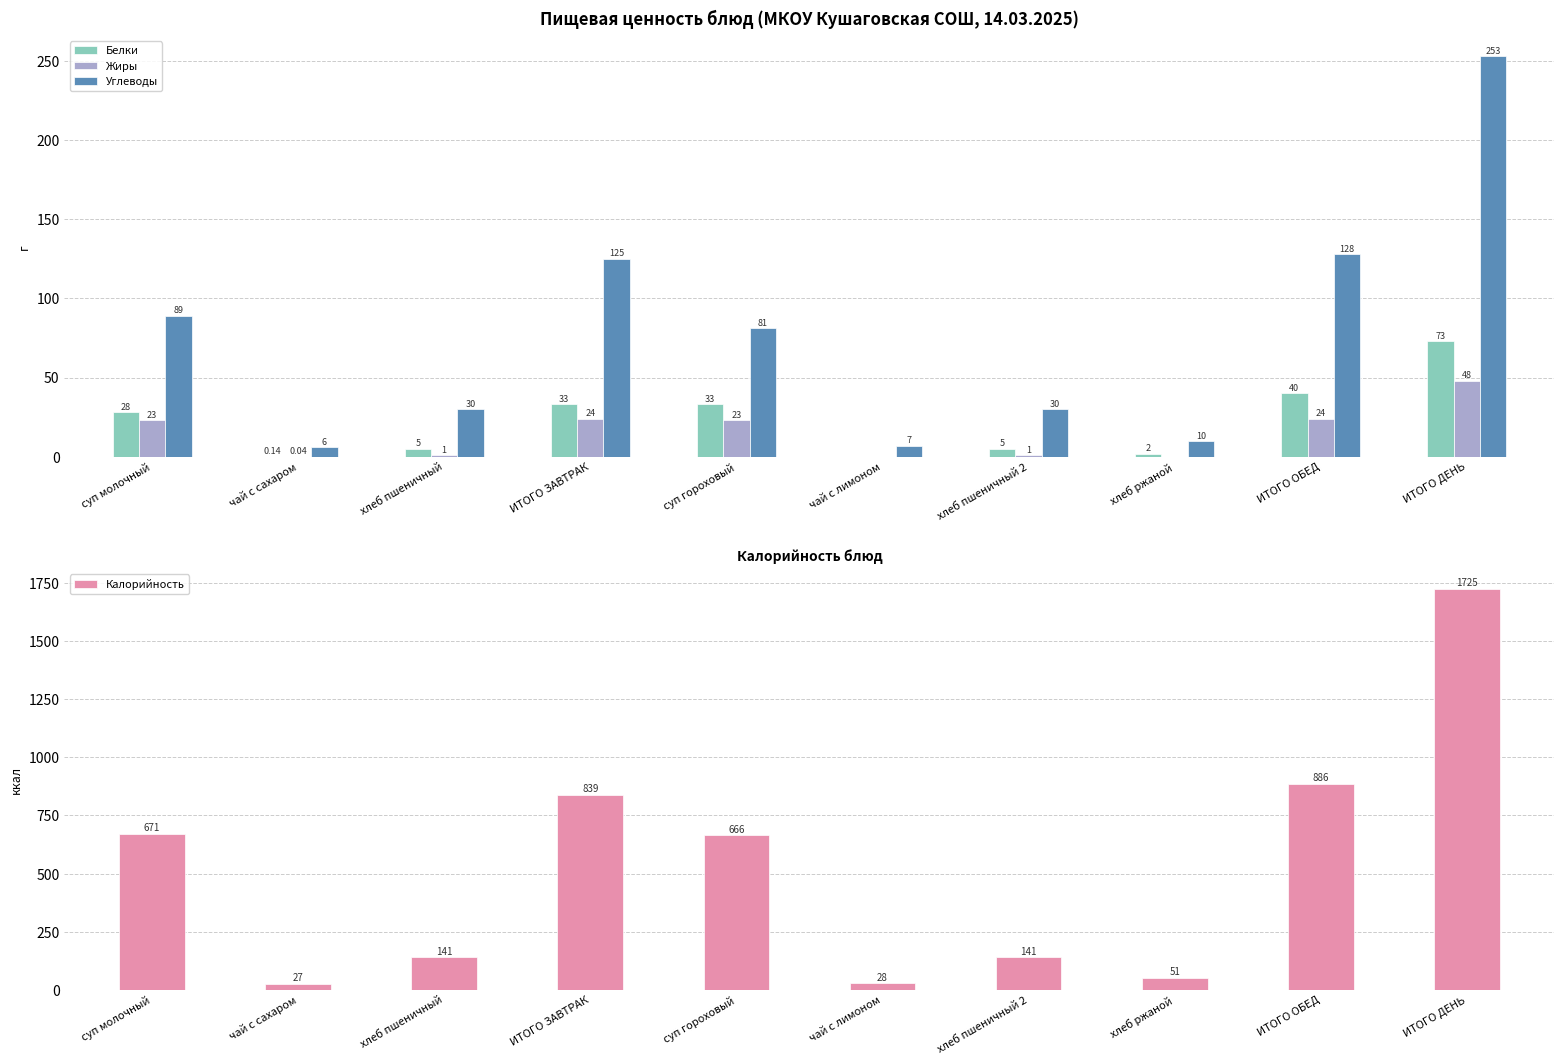

What is the sum of the Белки values at ИТОГО ЗАВТРАК and хлеб пшеничный 2?

38.0